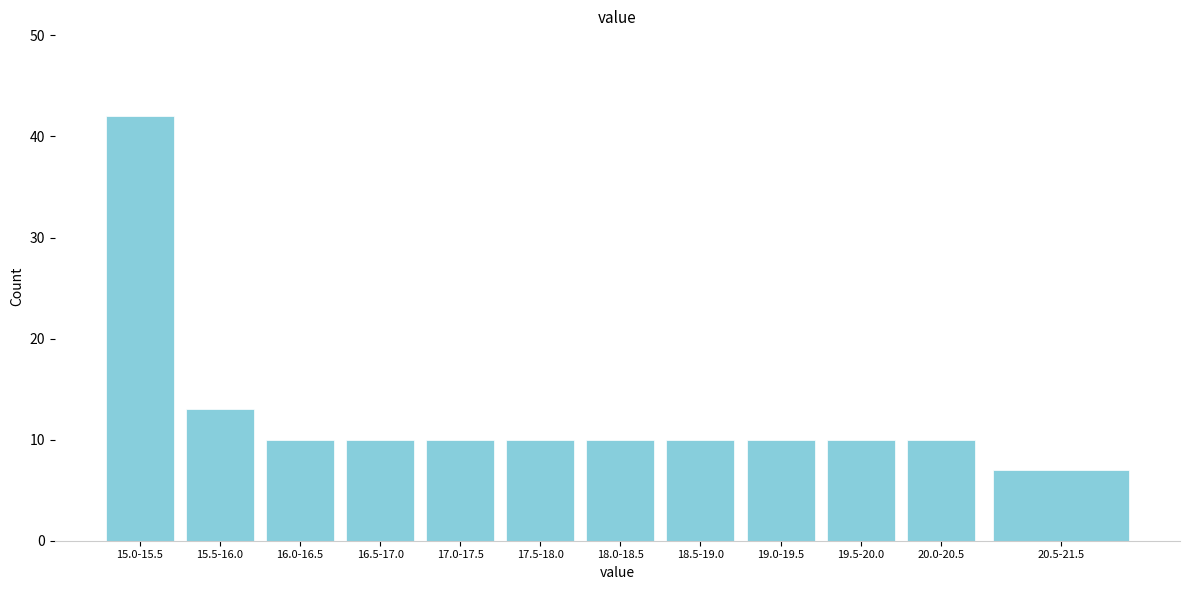

Reading right to left, extract all data points from this chart.

7	10	10	10	10	10	10	10	10	10	13	42